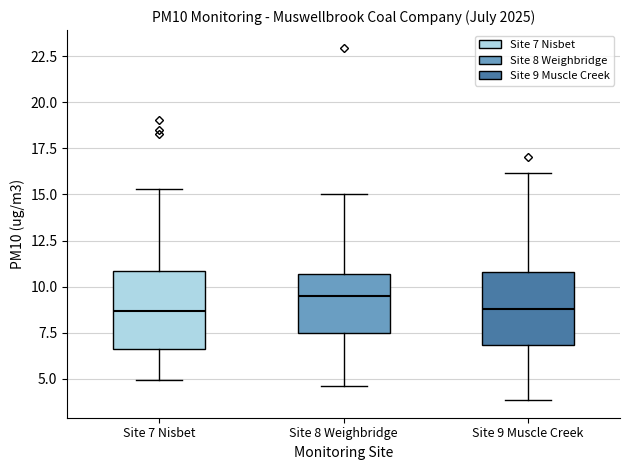

Reading left to right, read every box against the y-axis: the position of its median line, the range the box covers, and the ends of its whiskers. The values are not printed on the chart, so give them approximately, as read against the axis.

Site 7 Nisbet: median 8.5, box 6.5 to 11.0, whiskers 5.0 to 15.5
Site 8 Weighbridge: median 9.5, box 7.5 to 10.5, whiskers 4.5 to 15.0
Site 9 Muscle Creek: median 9.0, box 7.0 to 11.0, whiskers 4.0 to 16.0